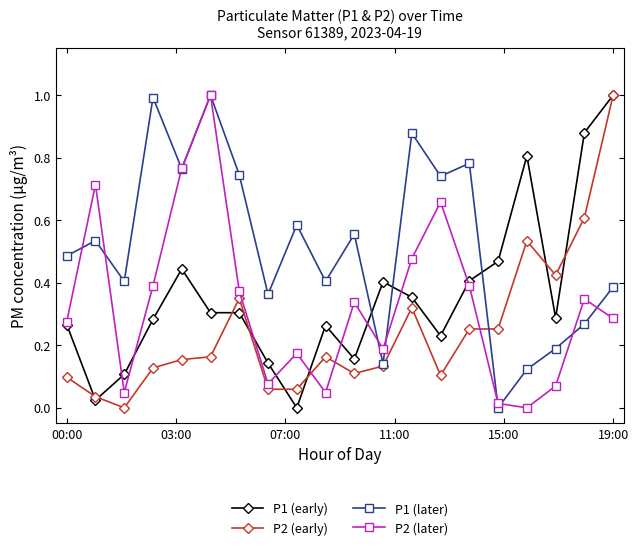

True or false: P1 (early) and P1 (later) cross at least once.

True